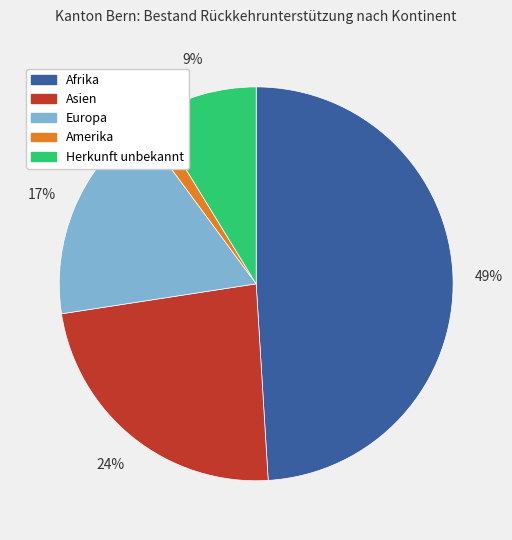

How many segments does this pie chart have?

5